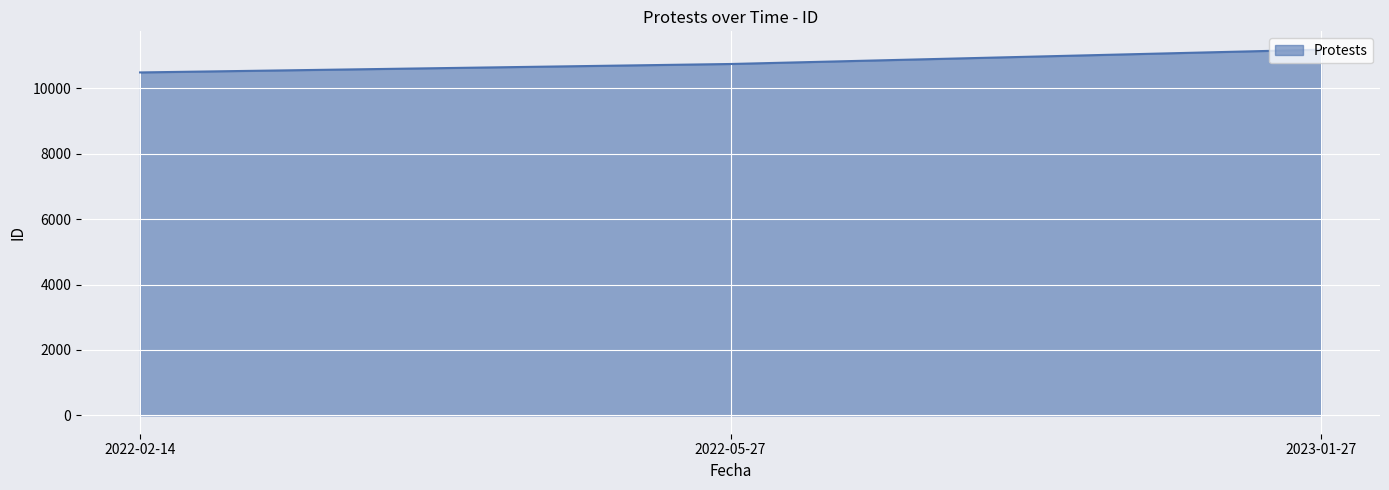

Which category has the highest value across all series?

2023-01-27